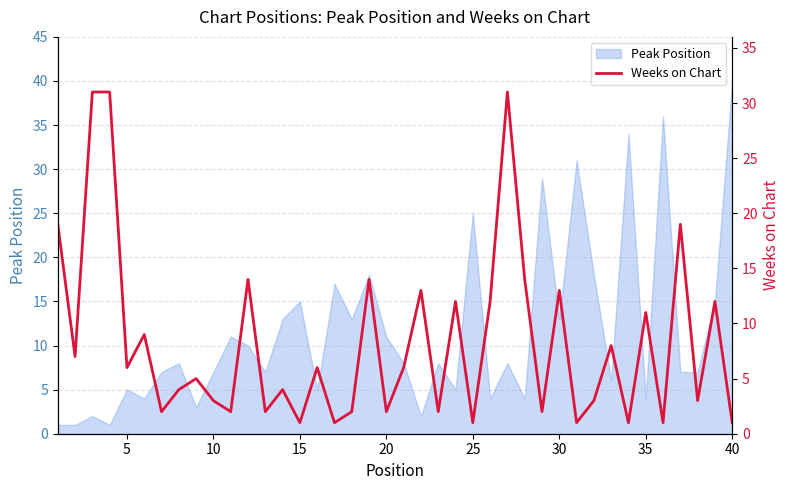

What is the sum of all values?

331